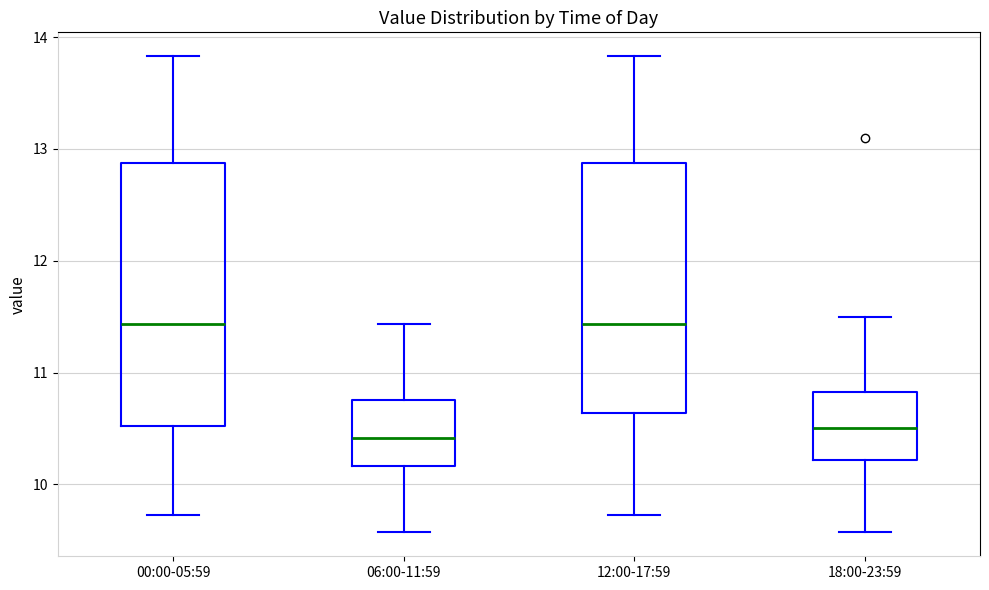

Reading left to right, transcribe this box plot: for each box, give where its median line is, the range the box spans, and where its two whiskers end, as read against the y-axis. The values are not printed on the chart, so give them approximately, as read against the axis.

00:00-05:59: median 11.4, box 10.5 to 12.9, whiskers 9.7 to 13.8
06:00-11:59: median 10.4, box 10.2 to 10.8, whiskers 9.6 to 11.4
12:00-17:59: median 11.4, box 10.6 to 12.9, whiskers 9.7 to 13.8
18:00-23:59: median 10.5, box 10.2 to 10.8, whiskers 9.6 to 11.5